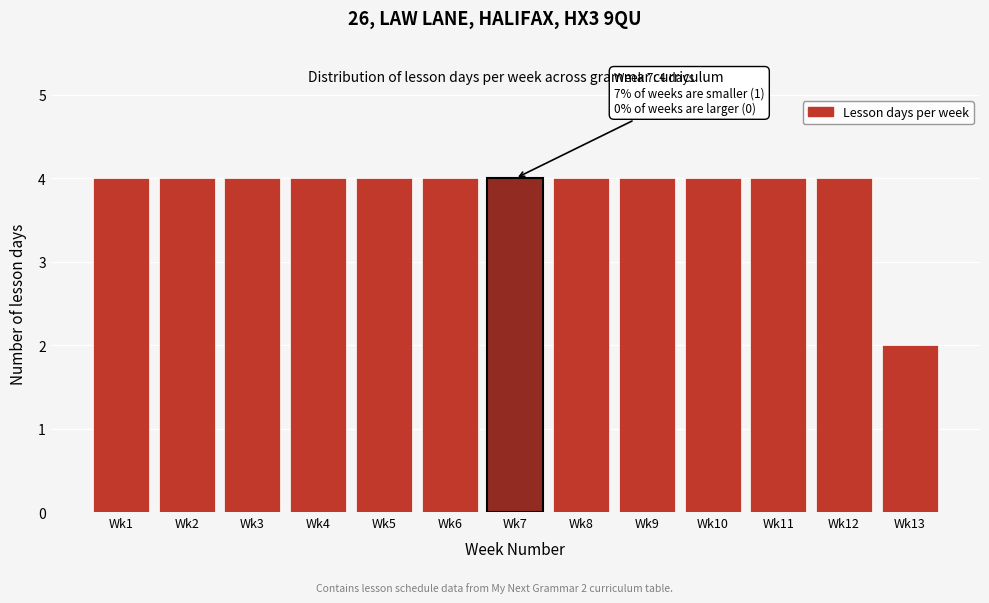

Reading left to right, extract all data points from this chart.

Wk1=4	Wk2=4	Wk3=4	Wk4=4	Wk5=4	Wk6=4	Wk7=4	Wk8=4	Wk9=4	Wk10=4	Wk11=4	Wk12=4	Wk13=2